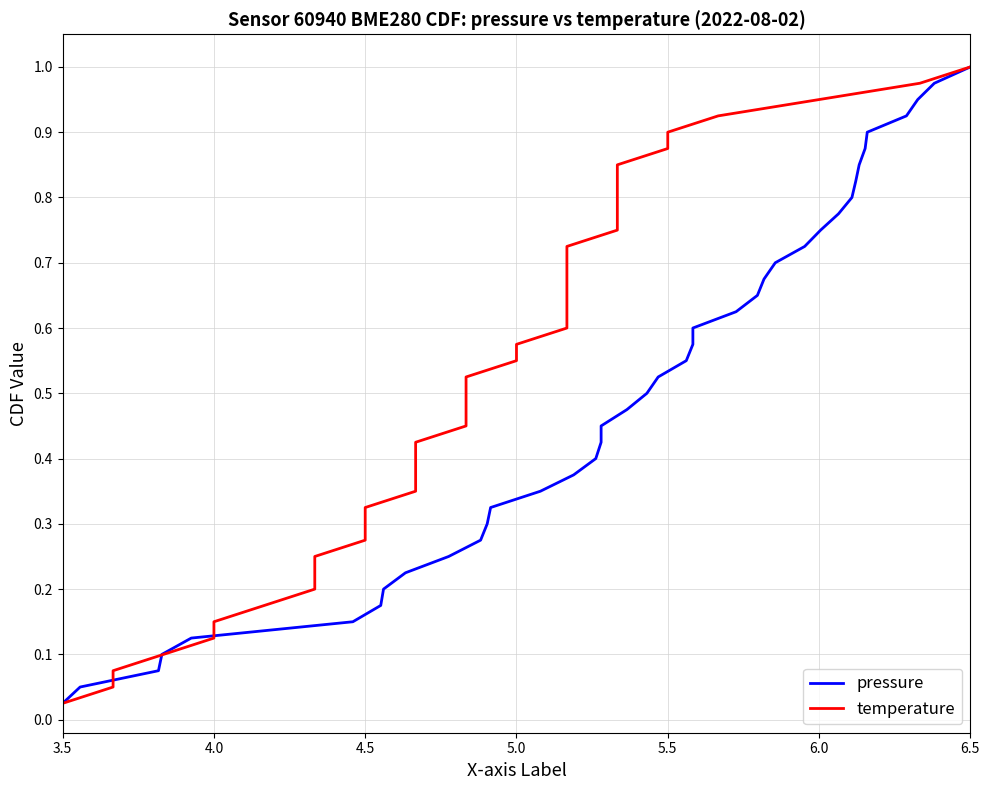

What is the average value of the temperature series?

0.5